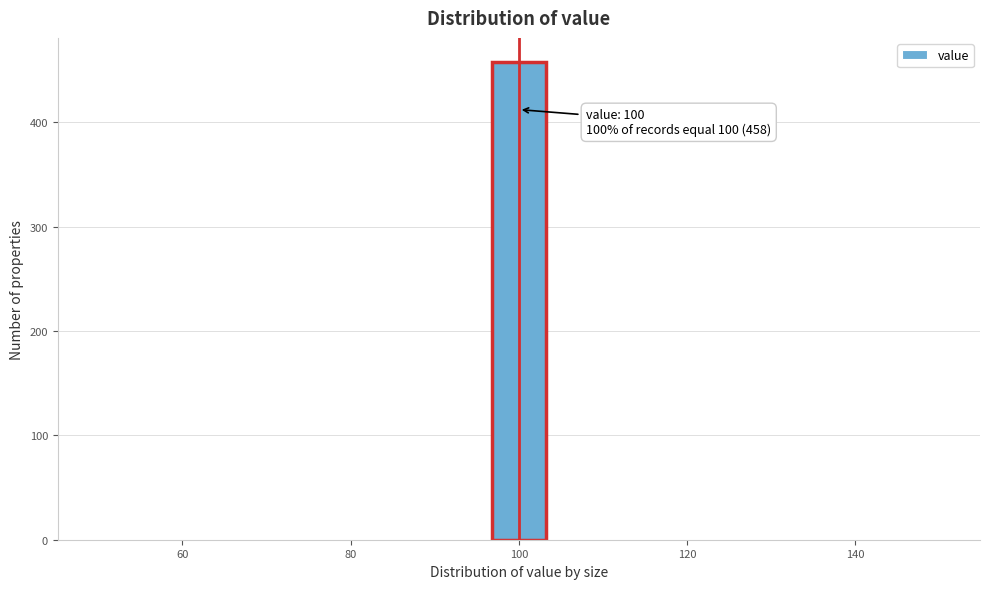

Around what value on the x-axis is the tallest bar? Give the approximate position of its centre, as read against the axis.

100